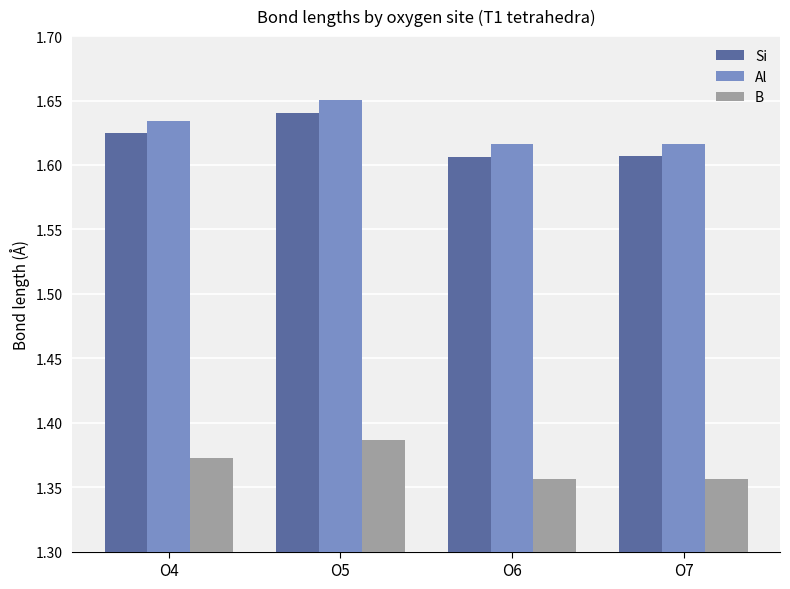

The value of Al at O7 is 0.4. True or false?

False